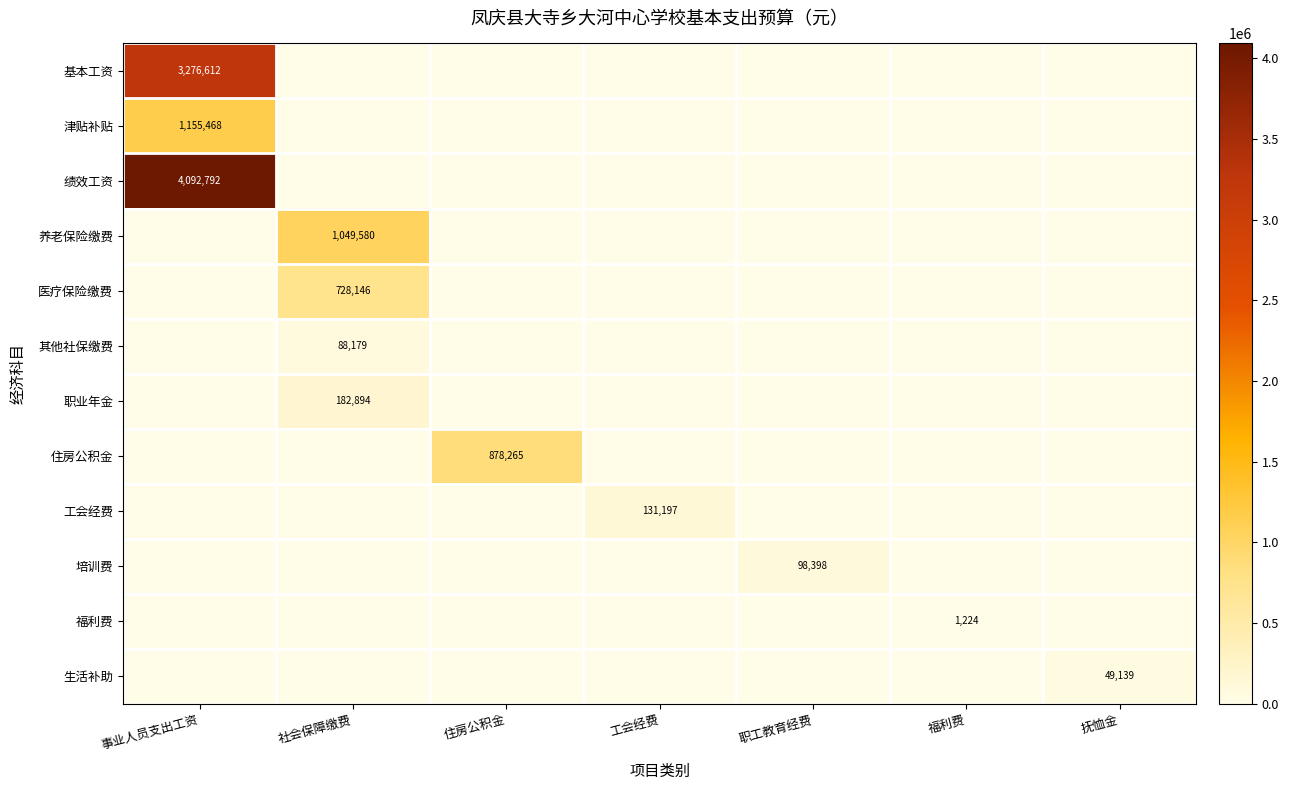

Rank the series at 工会经费 from lowest to highest value.

基本工资, 津贴补贴, 绩效工资, 养老保险缴费, 医疗保险缴费, 其他社保缴费, 职业年金, 住房公积金, 培训费, 福利费, 生活补助, 工会经费